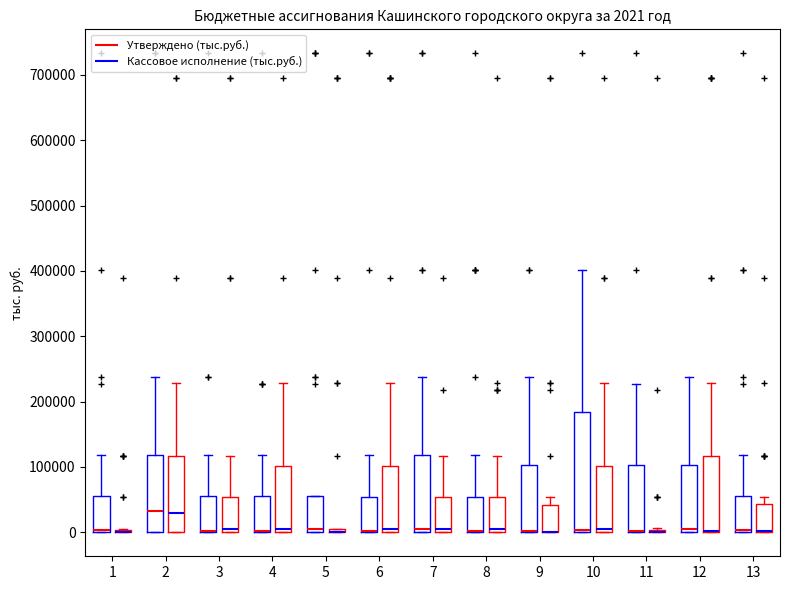

Which box is the tallest, from its lower edge to its upper edge?

10 (Утверждено (тыс.руб.))